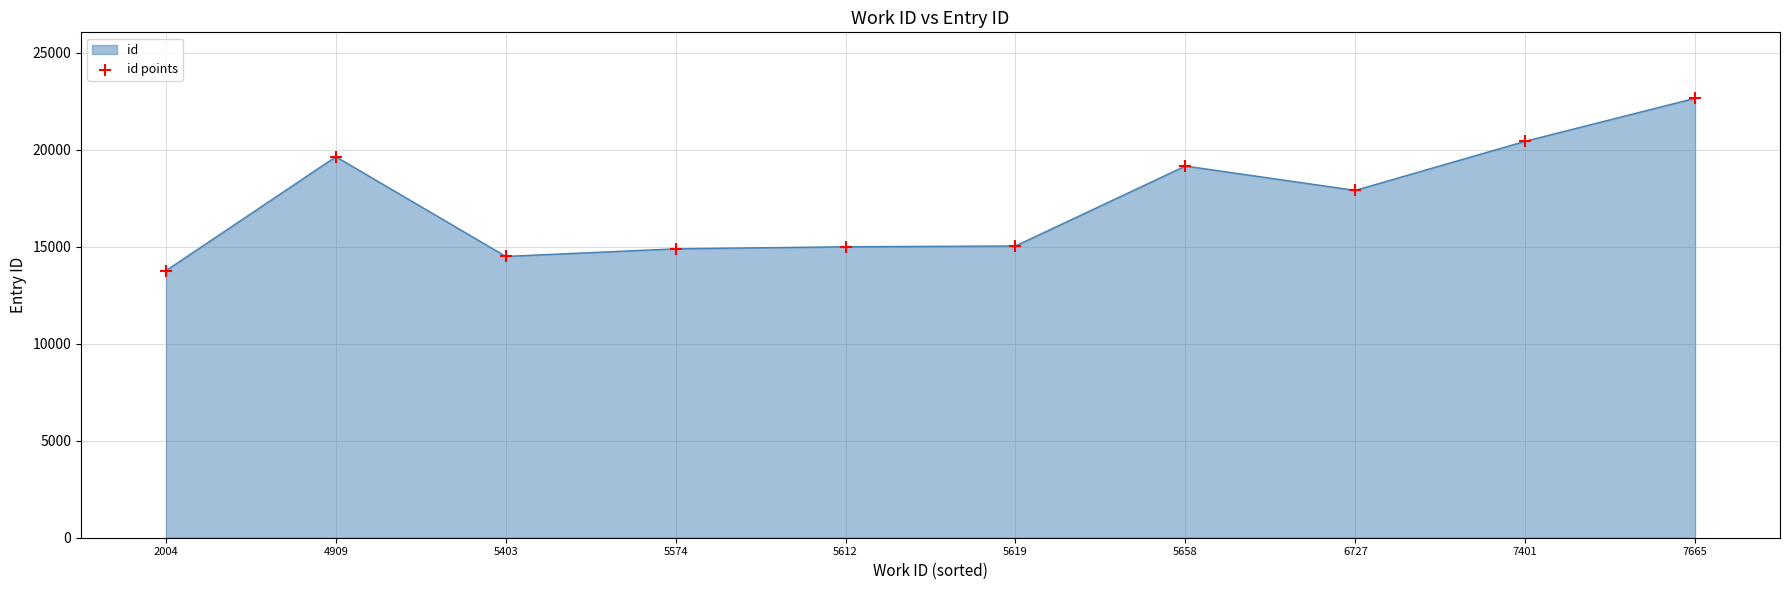

What is the ratio of the value at 7401 to the value at 2004?

1.5